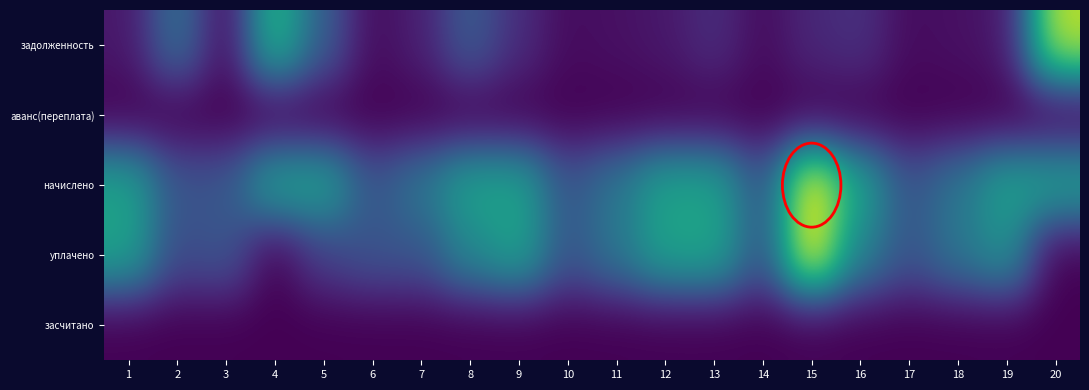

Between 1 and 18, which is larger?

1